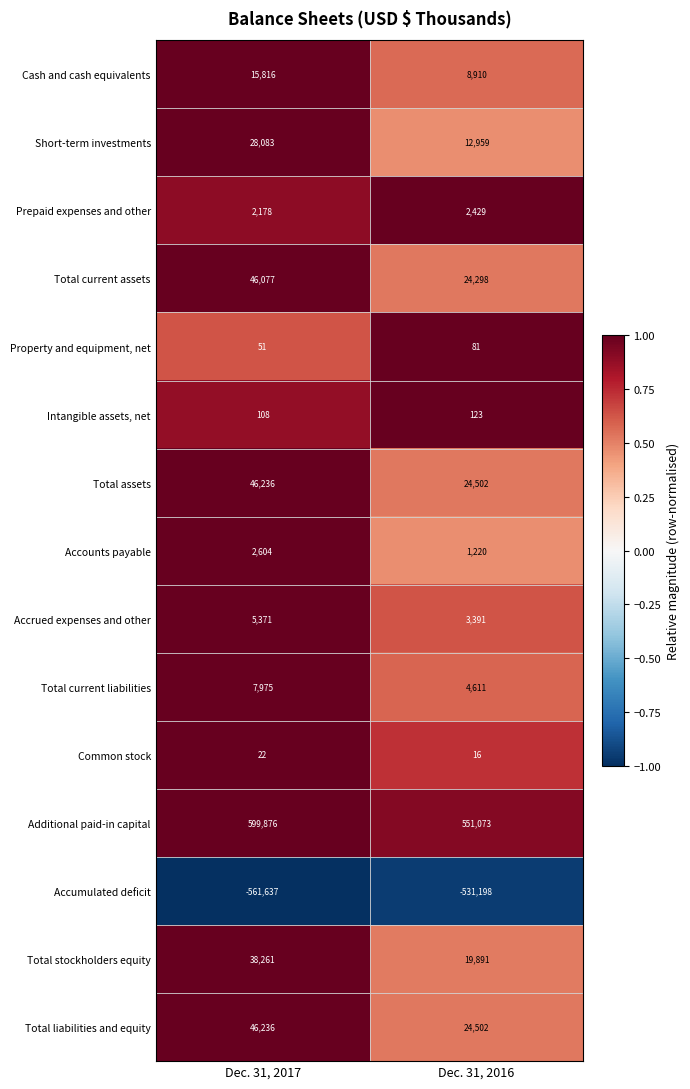

What is the smallest value displayed?

-561637